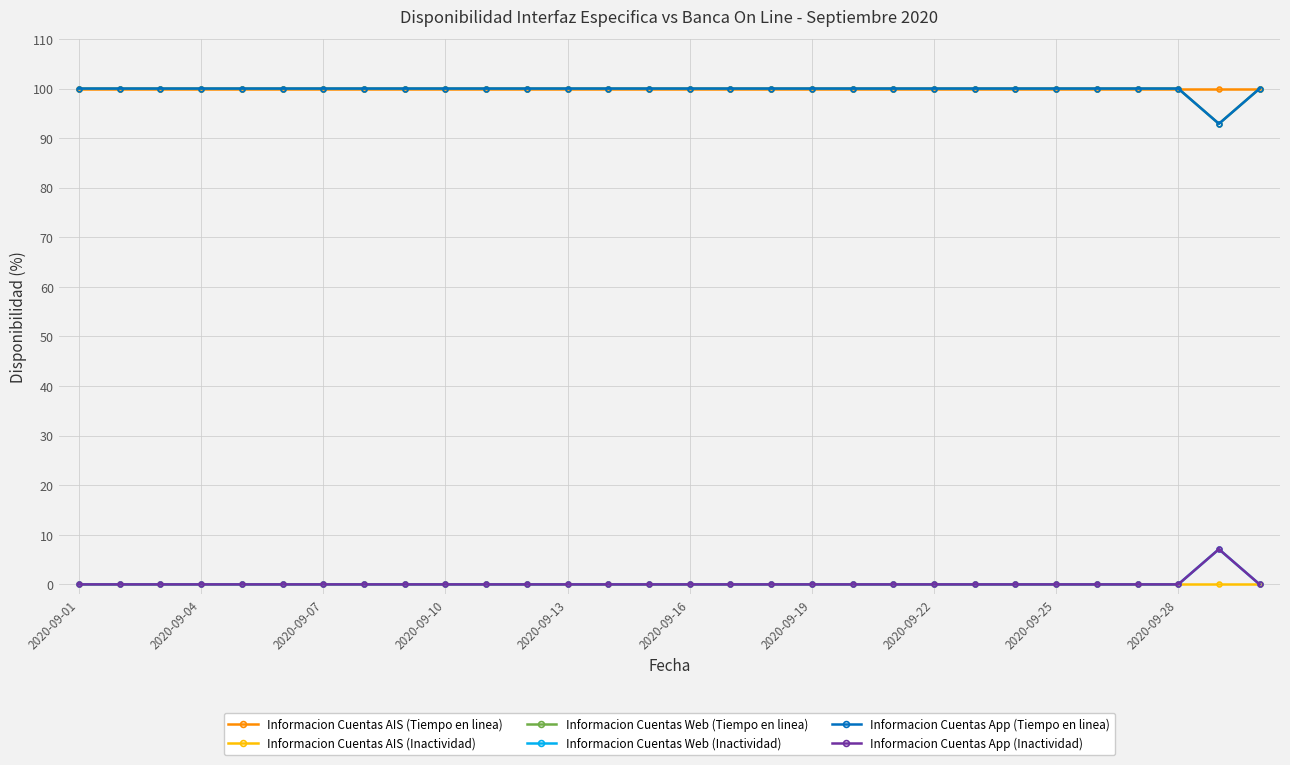

True or false: Informacion Cuentas AIS (Tiempo en linea) and Informacion Cuentas App (Tiempo en linea) cross at least once.

False